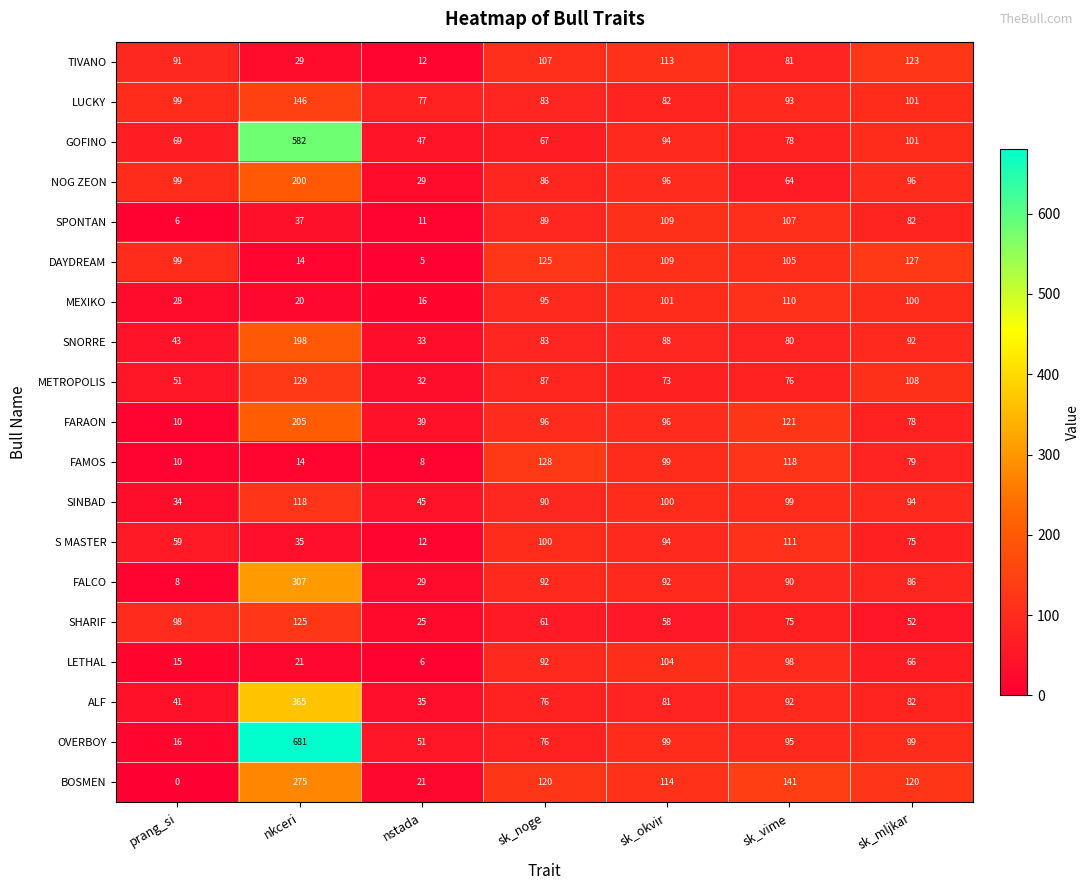

Which series changed the most between nkceri and sk_mljkar?

OVERBOY